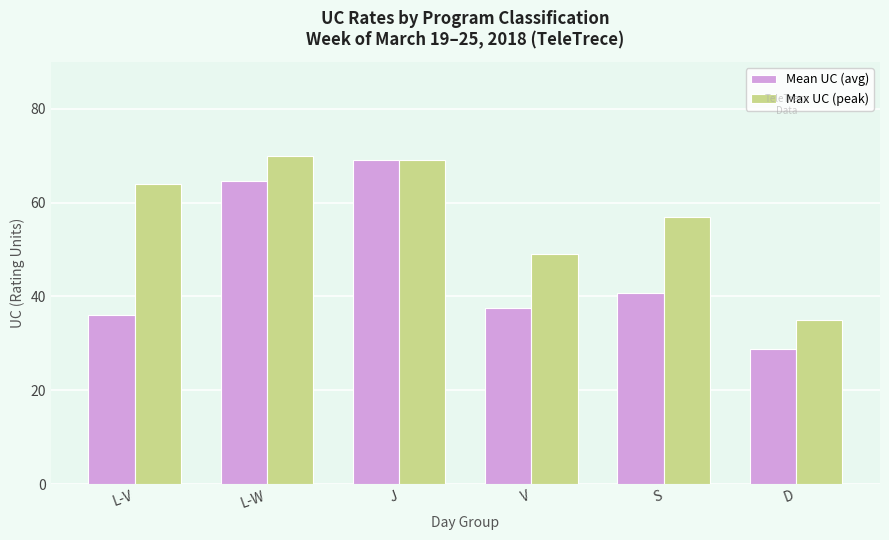

Is it true that Max UC (peak) equals 113.6 at L-V?

False